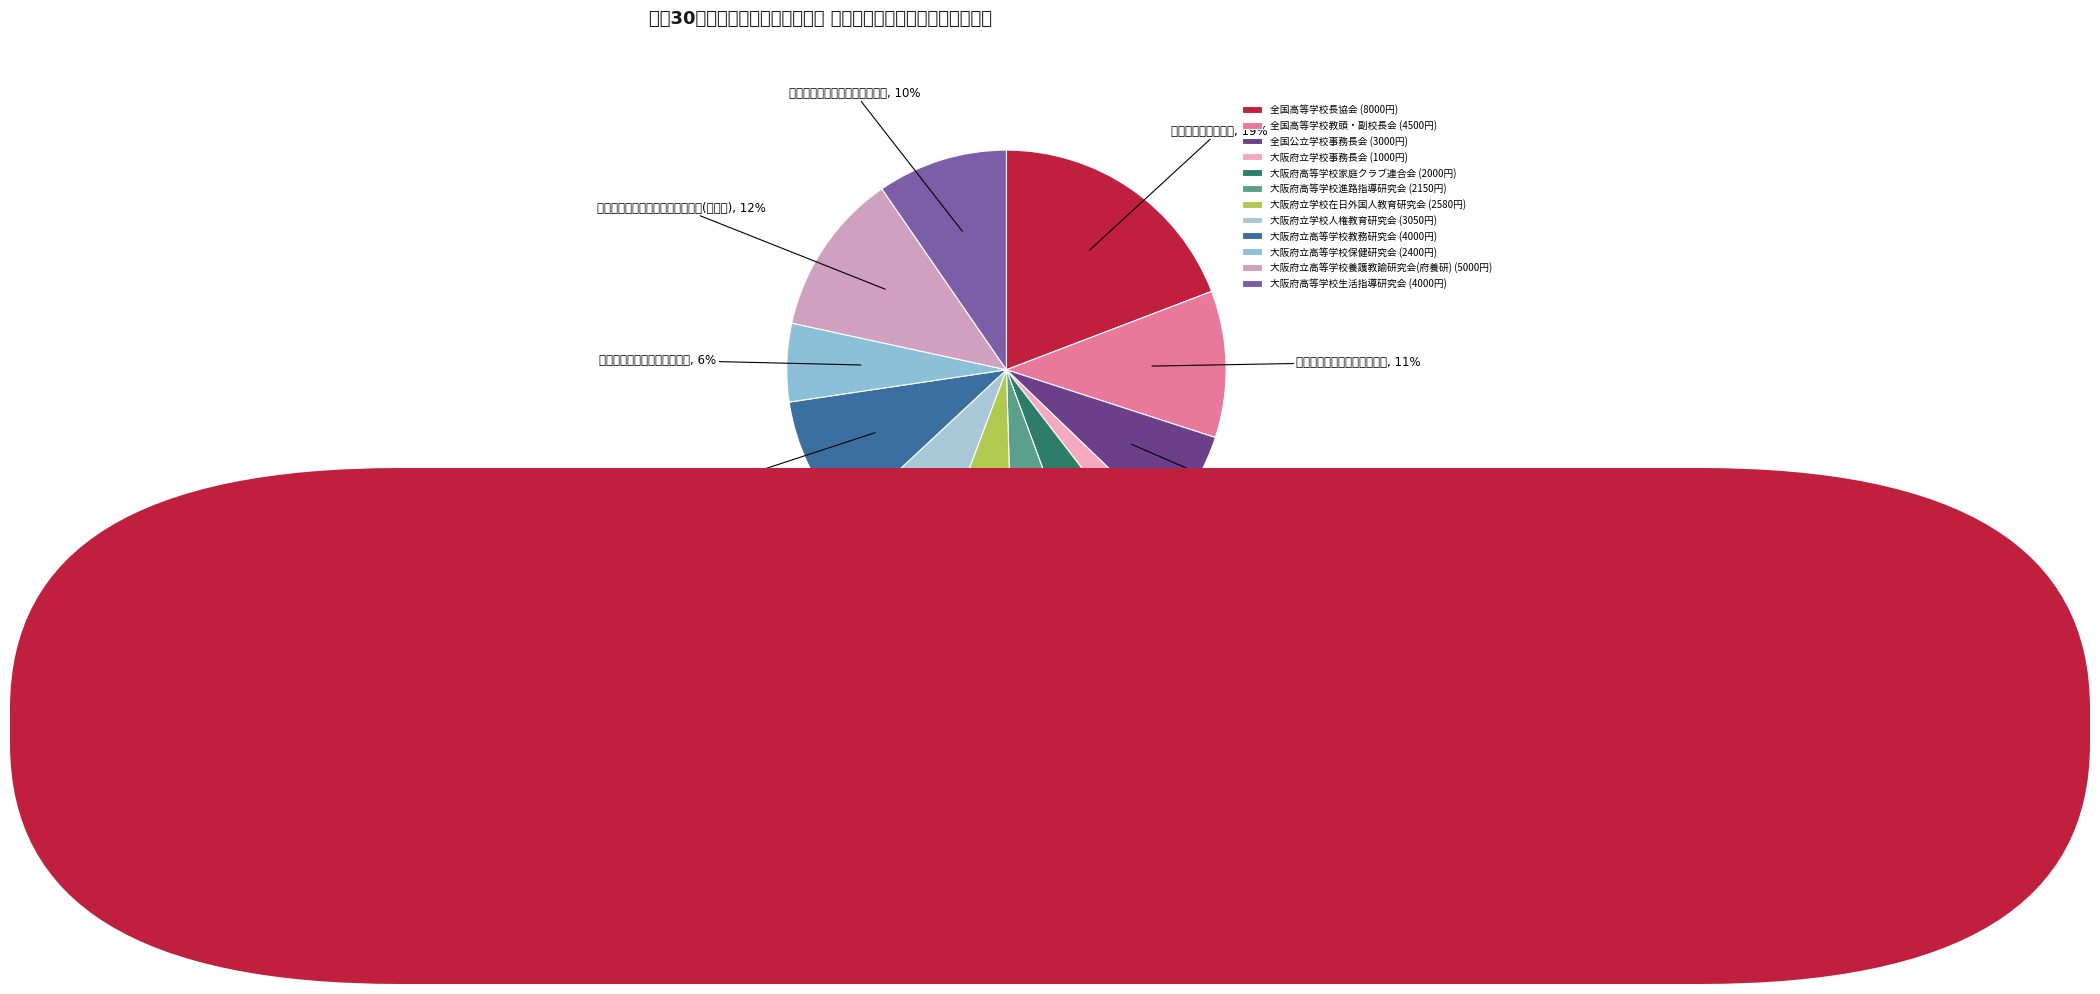

To the nearest percent, what percentage of the pie is 全国高等学校教頭・副校長会?

11%